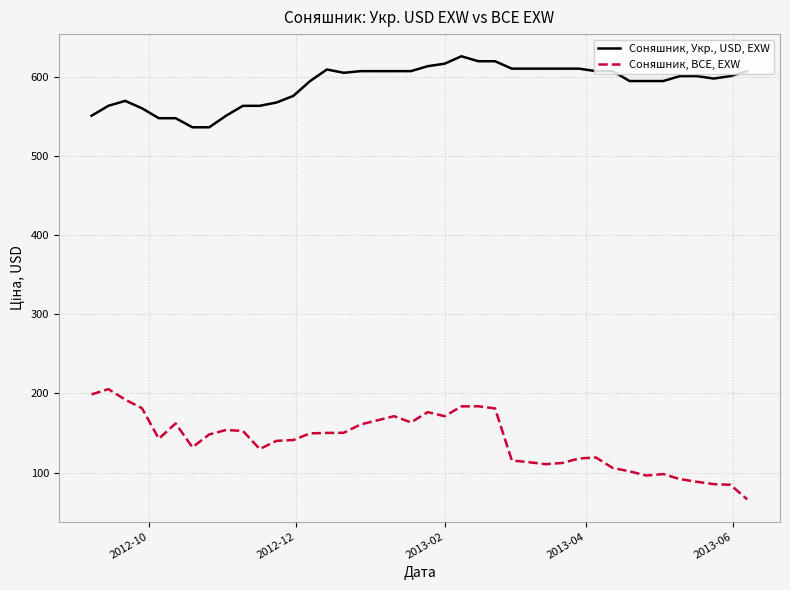

At how many categories does at least one series exceed 370?

40